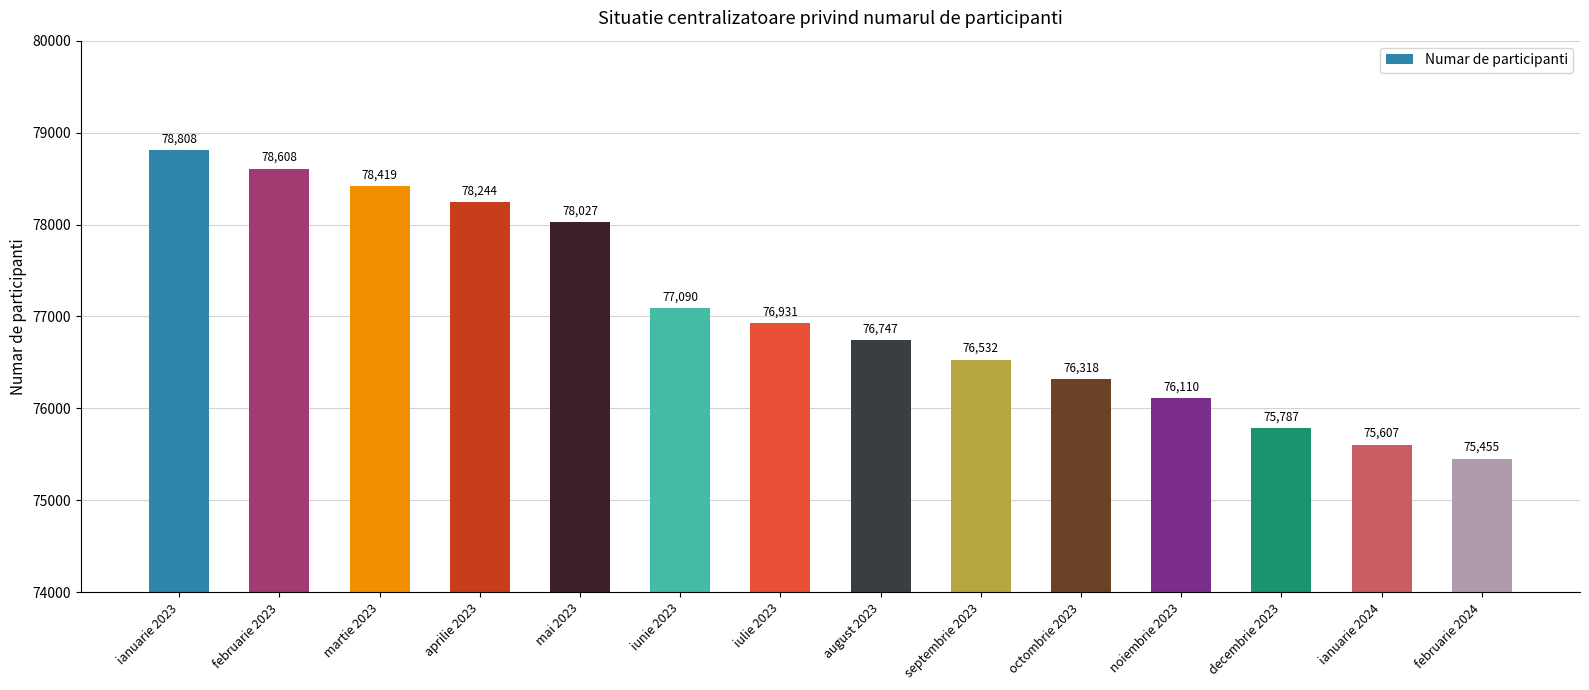

What is the maximum value shown in the chart?

78808